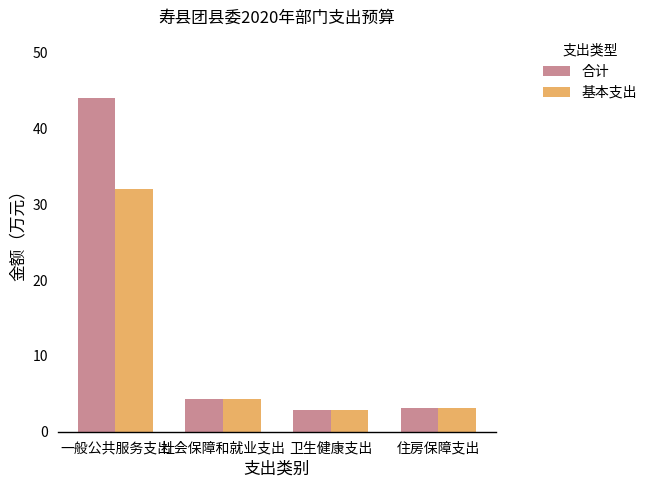

The value of 合计 at 卫生健康支出 is 2.9. True or false?

True